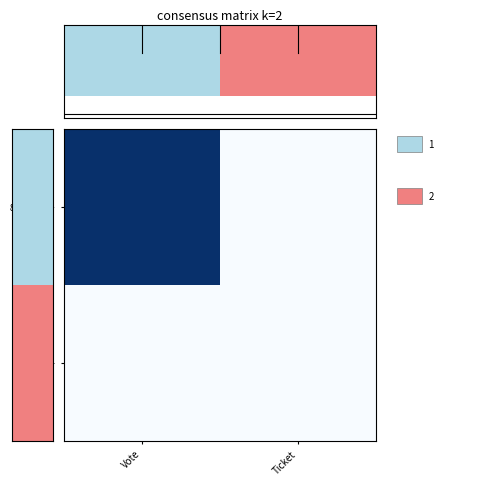

At how many categories does at least one series exceed 0?

1